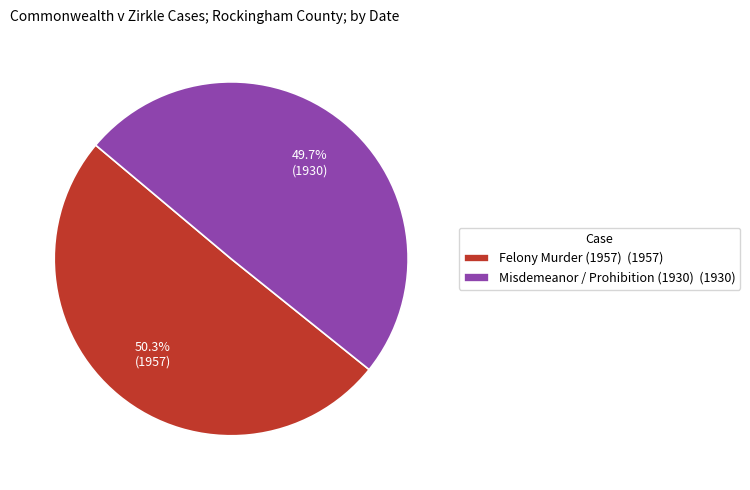

Which slice represents more than half of the pie?

Felony Murder (1957) (1957)